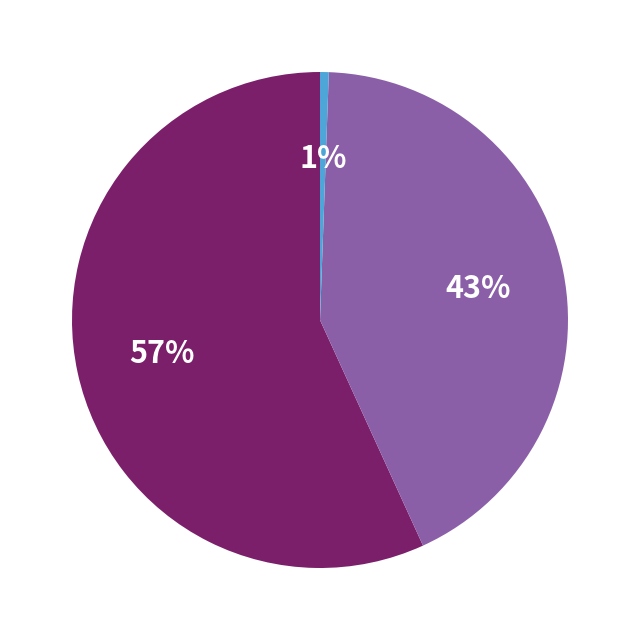

To the nearest percent, what is the average slice percentage?

33%